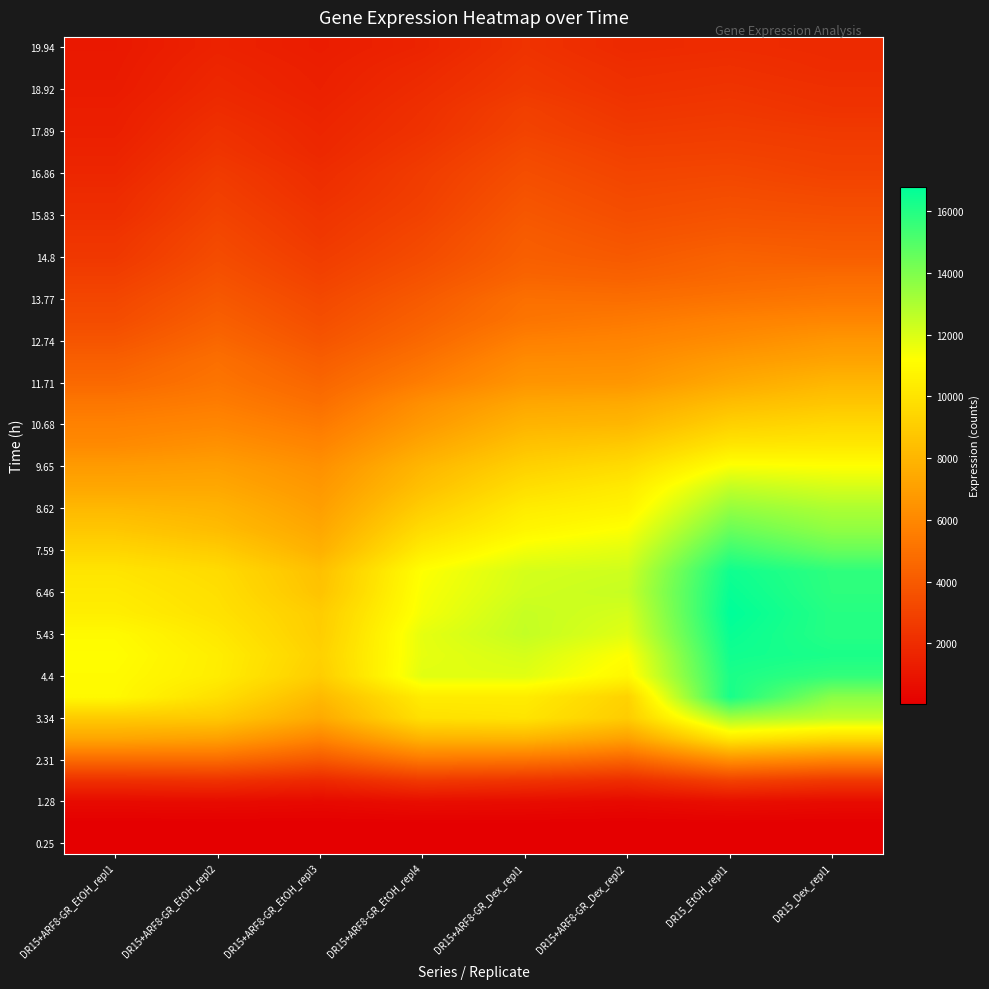

What is the maximum value shown in the chart?

16800